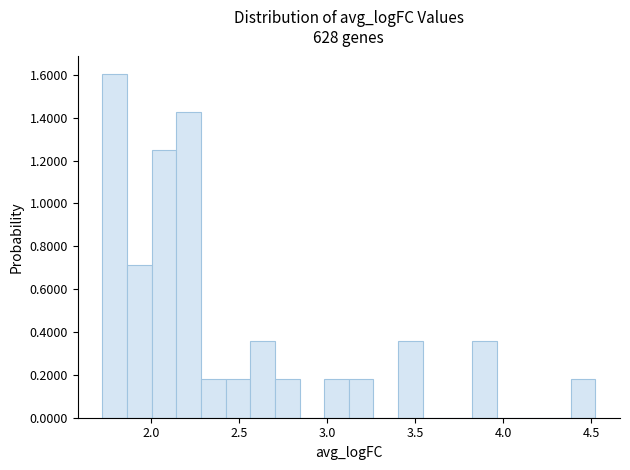

Around what value on the x-axis is the tallest bar? Give the approximate position of its centre, as read against the axis.

1.80